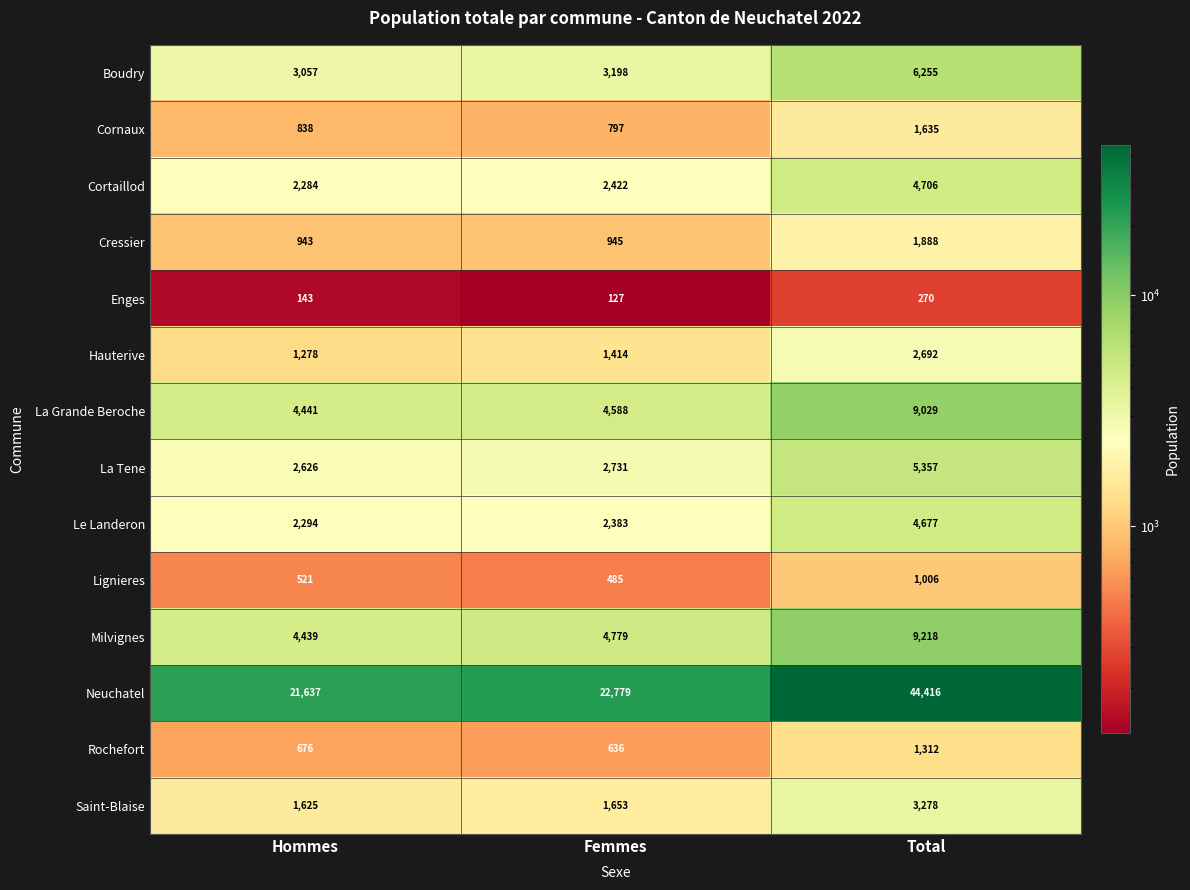

At Total, list the series in order from largest to smallest.

Neuchatel, Milvignes, La Grande Beroche, Boudry, La Tene, Cortaillod, Le Landeron, Saint-Blaise, Hauterive, Cressier, Cornaux, Rochefort, Lignieres, Enges